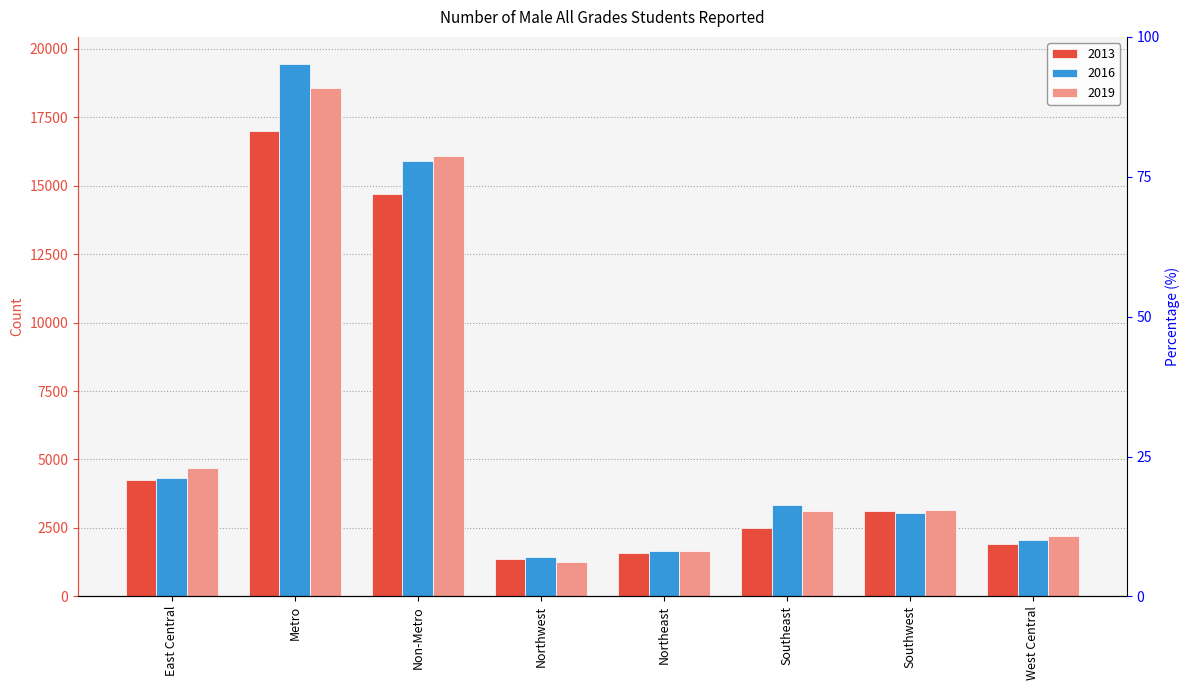

Reading left to right, transcribe all the data shown in this chart.

2013: 4254	16978	14710	1352	1602	2502	3104	1896
2016: 4330	19459	15890	1445	1662	3337	3060	2056
2019: 4683	18552	16081	1260	1642	3129	3171	2196